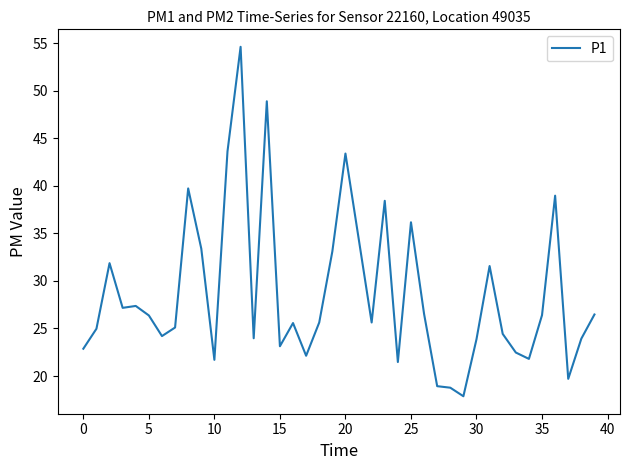

What is the maximum value shown in the chart?

54.6